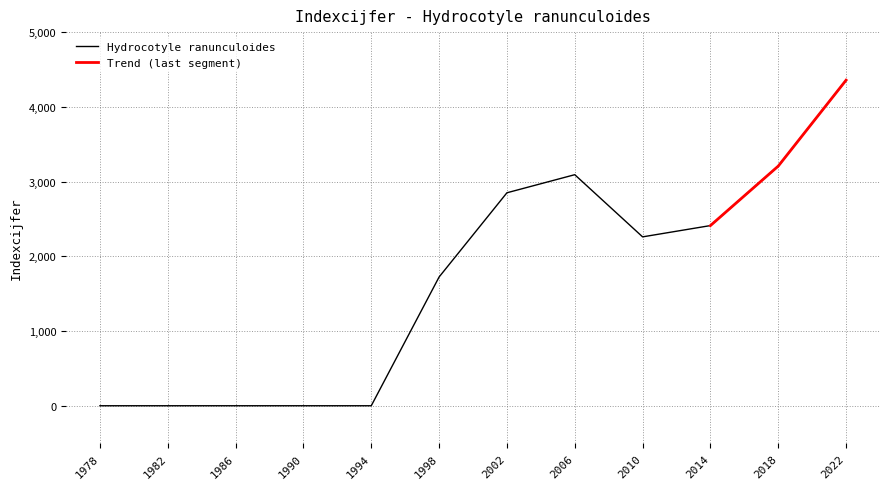

At which category does the chart reach its minimum across all series?

1978